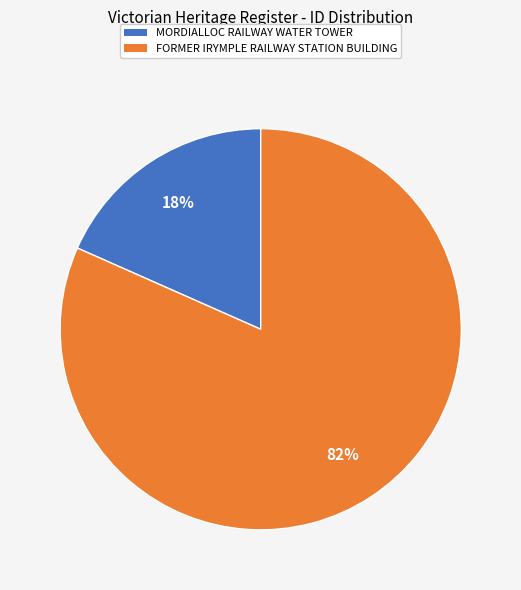

How many segments does this pie chart have?

2